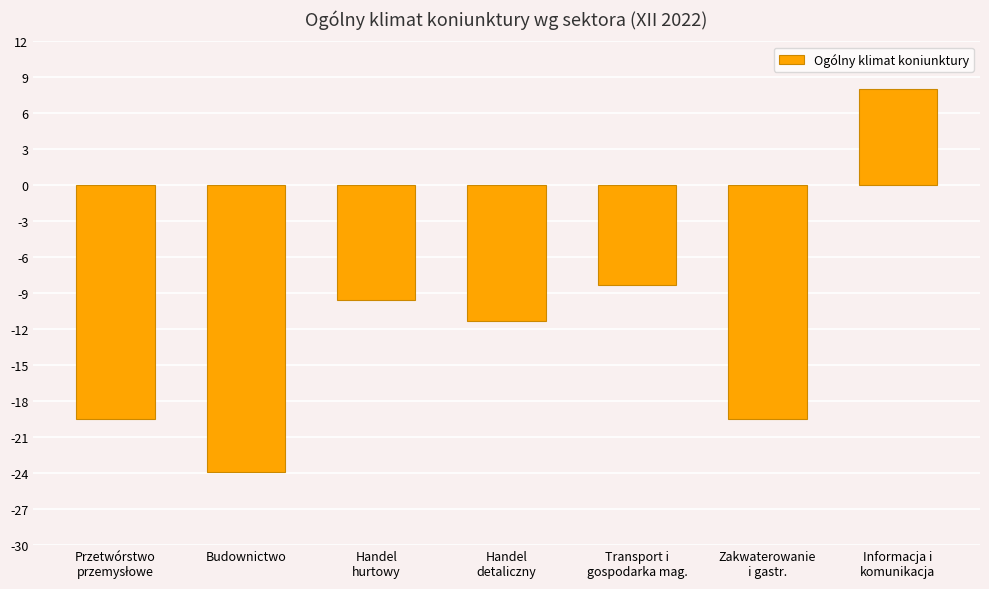

What is the value of the 5th bar from the left?

-8.3